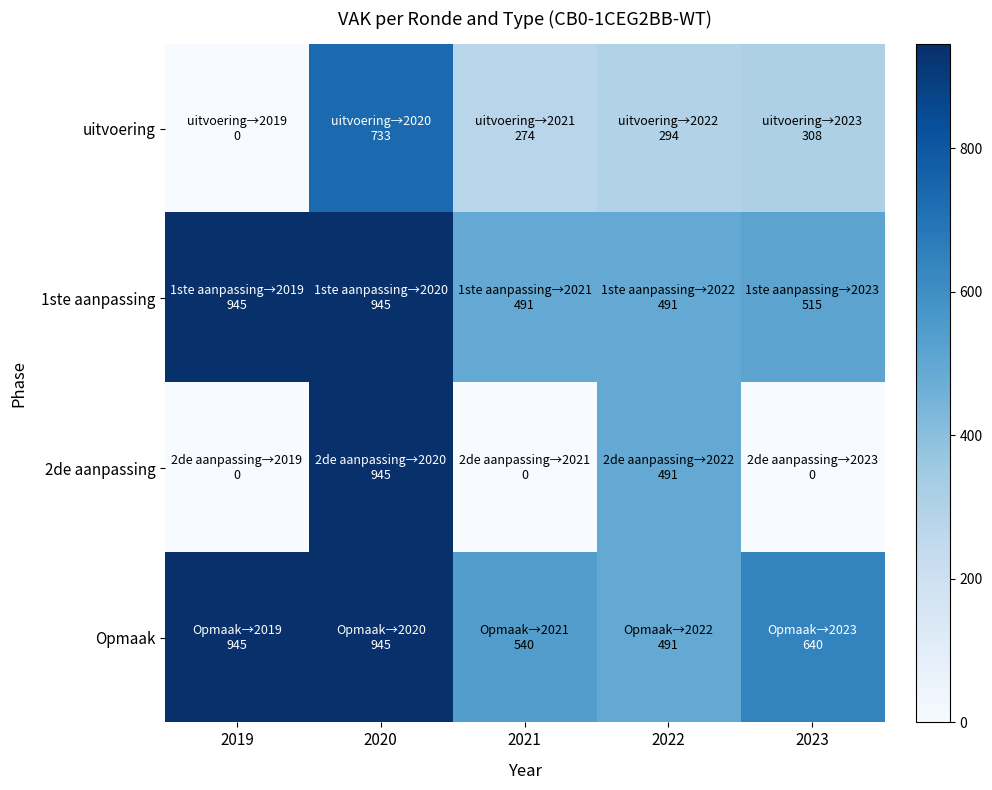

Reading left to right, transcribe all the data shown in this chart.

uitvoering: 2019=0	2020=733	2021=274	2022=294	2023=308
1ste aanpassing: 2019=945	2020=945	2021=491	2022=491	2023=515
2de aanpassing: 2019=0	2020=945	2021=0	2022=491	2023=0
Opmaak: 2019=945	2020=945	2021=540	2022=491	2023=640